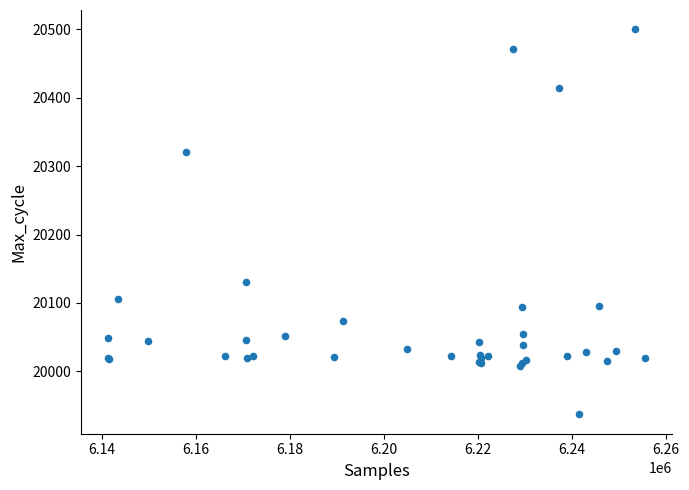

What Y value in the scatter plot is closest to 20218?

20130